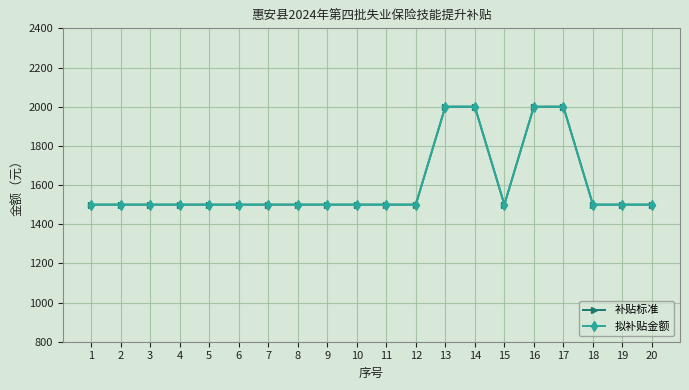

True or false: 补贴标准 and 拟补贴金额 cross at least once.

False